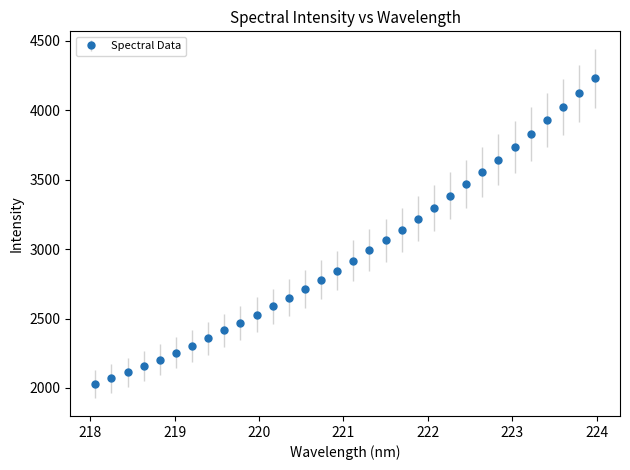

What is the average value?

2969.6